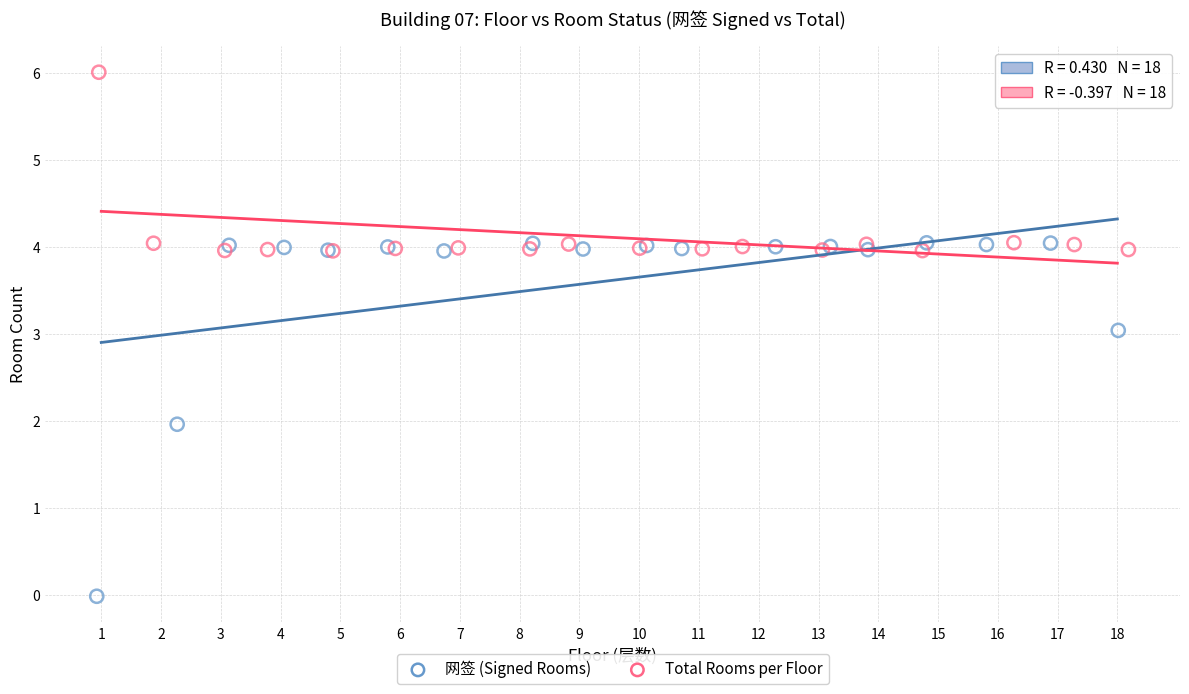

Which series contains the highest Y value?

Total Rooms per Floor